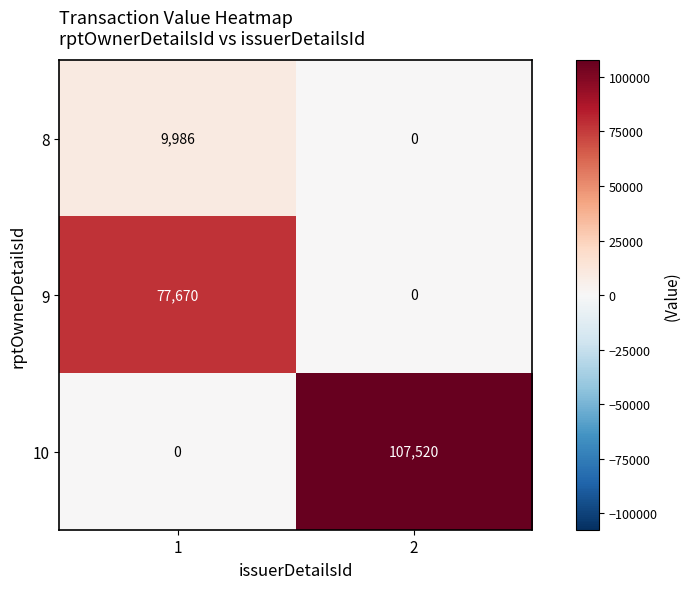

List the series in order of their overall mean, lowest first.

8, 9, 10